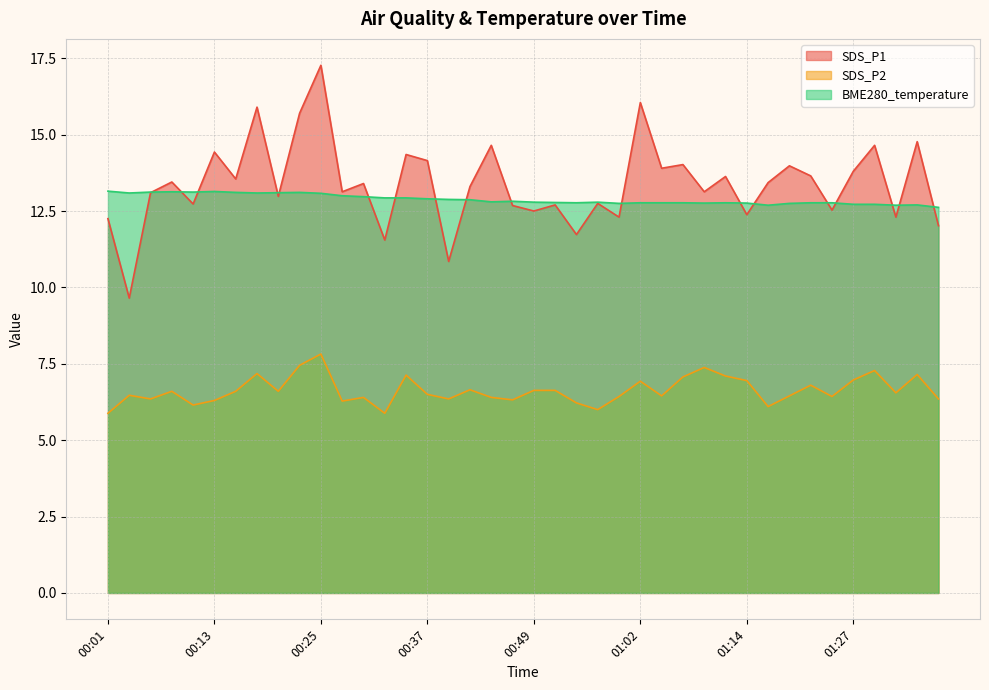

At how many categories does at least one series exceed 10?

40